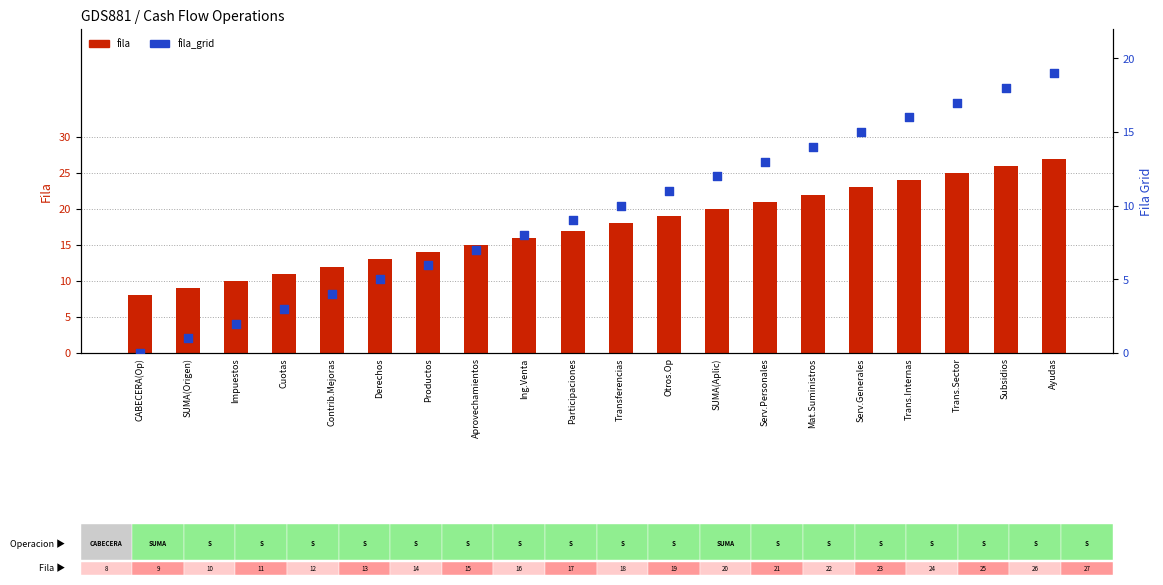

Which series has the largest Y range (max minus min)?

fila